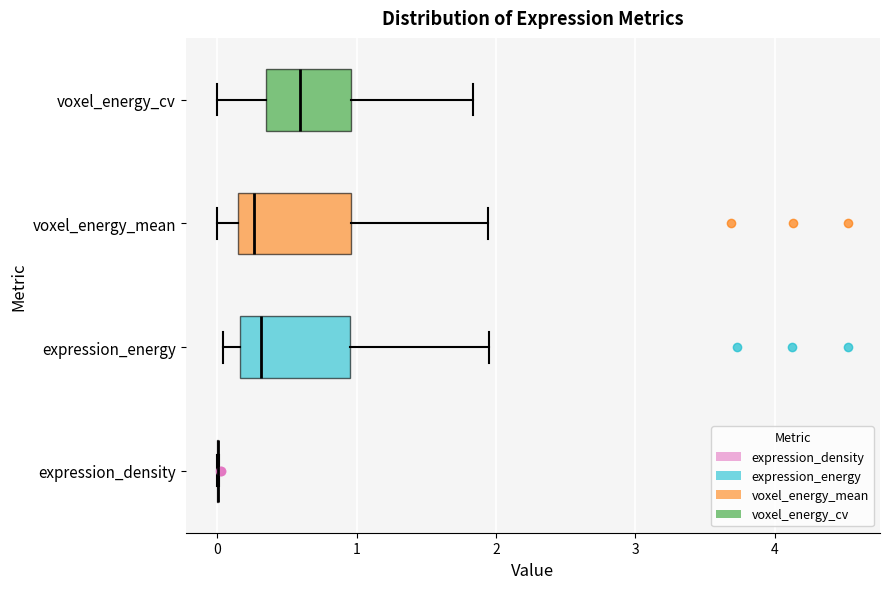

Reading bottom to top, read every box against the x-axis: the position of its median line, the range the box covers, and the ends of its whiskers. The values are not printed on the chart, so give them approximately, as read against the axis.

expression_density: box collapsed to a line at 0.0, whiskers 0.0 to 0.0
expression_energy: median 0.3, box 0.2 to 1.0, whiskers 0.0 to 2.0
voxel_energy_mean: median 0.3, box 0.1 to 1.0, whiskers 0.0 to 1.9
voxel_energy_cv: median 0.6, box 0.3 to 1.0, whiskers 0.0 to 1.8